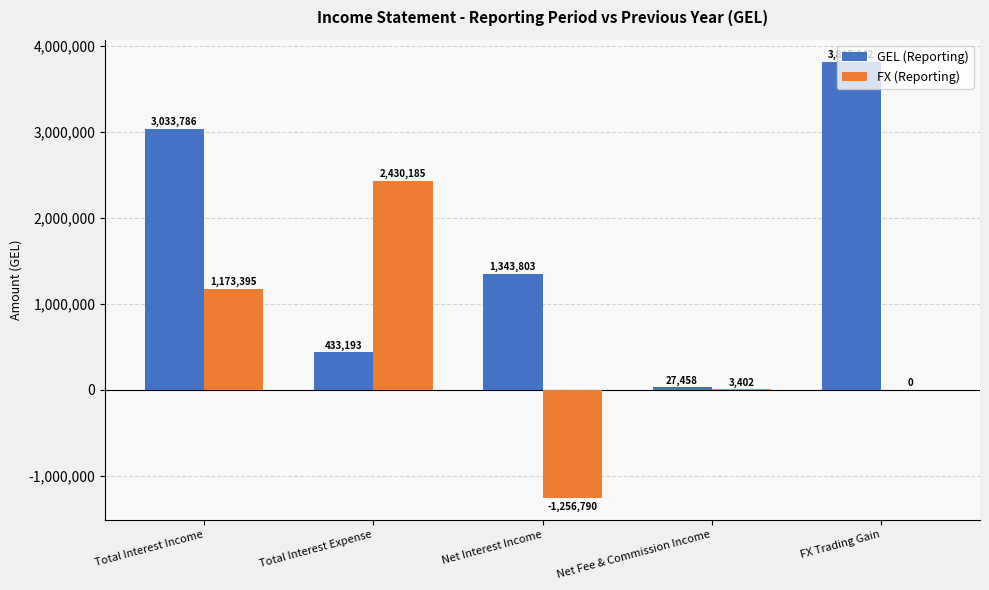

How many groups of bars are there?

5